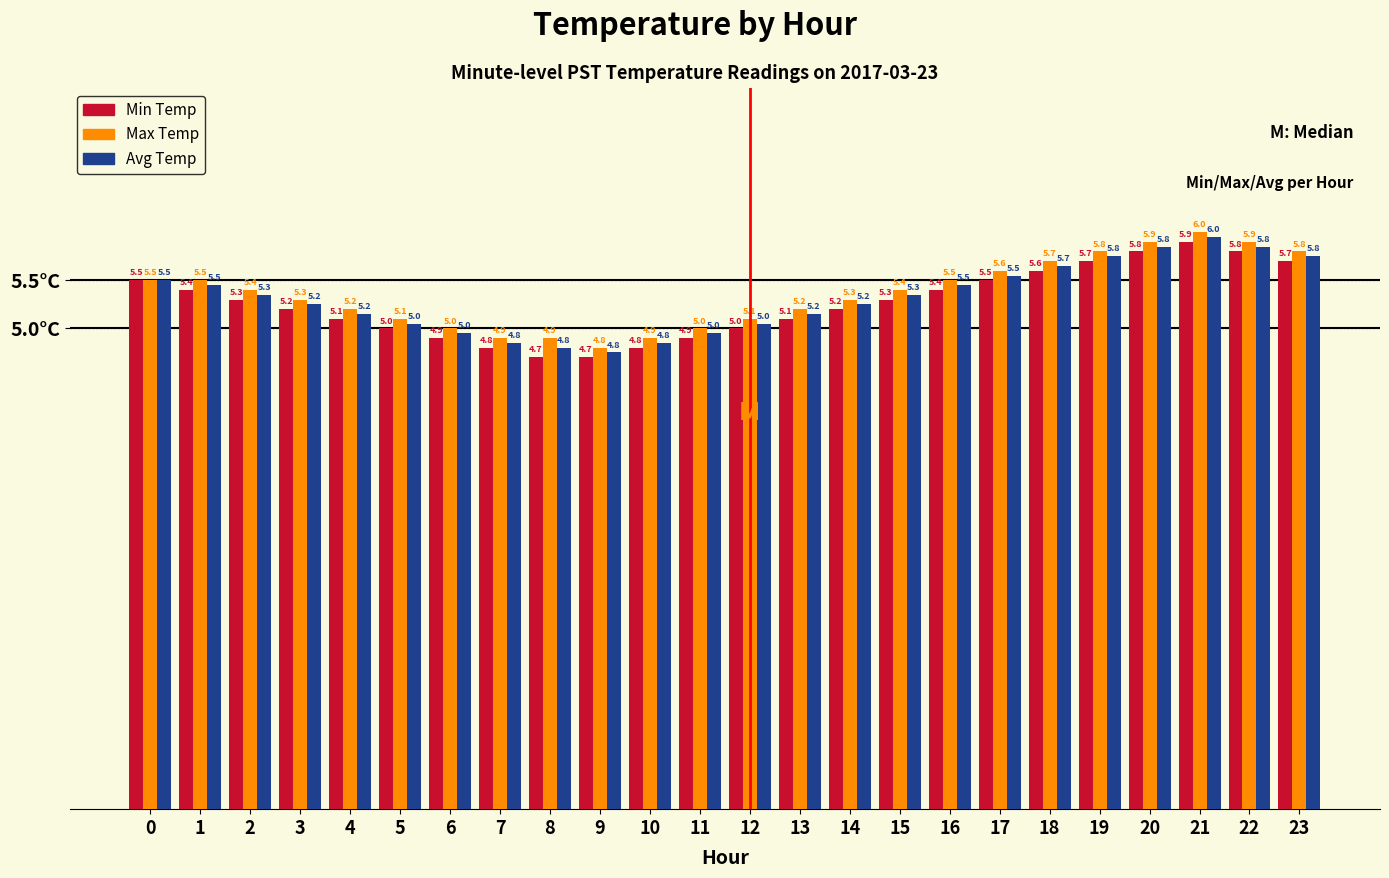

List the series in order of their overall mean, lowest first.

Min Temp, Avg Temp, Max Temp